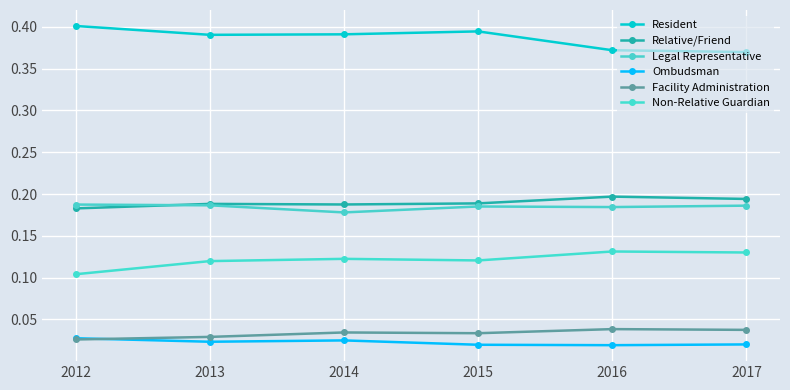

How many series are shown in this chart?

6